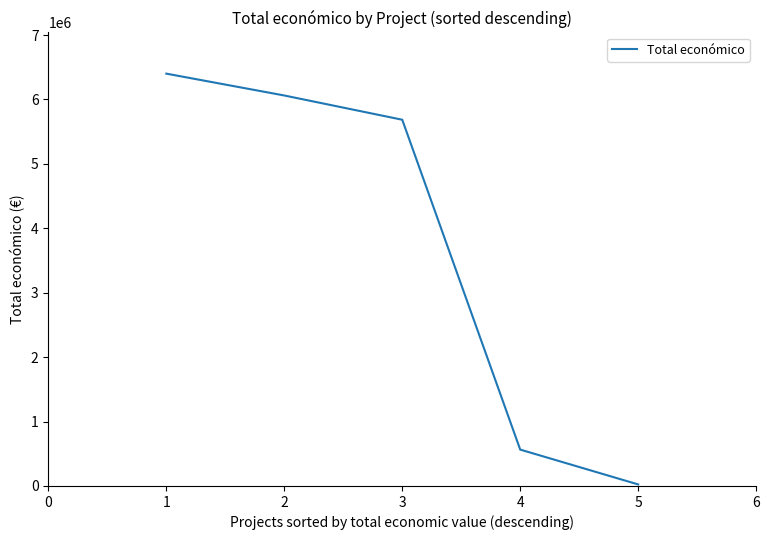

How many values are below 5685677?

2